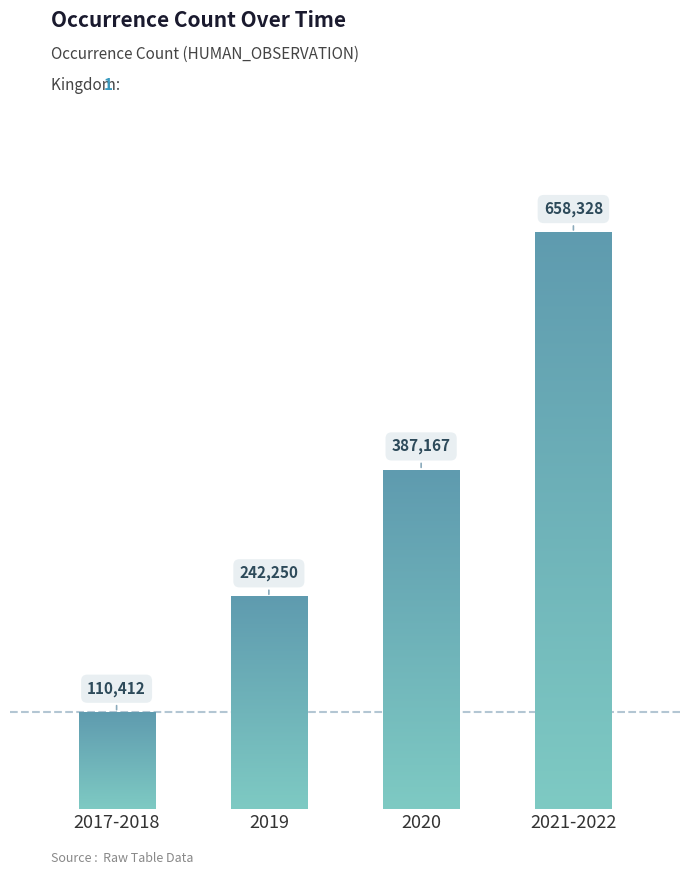

Reading left to right, extract all data points from this chart.

2017-2018=110412	2019=242250	2020=387167	2021-2022=658328